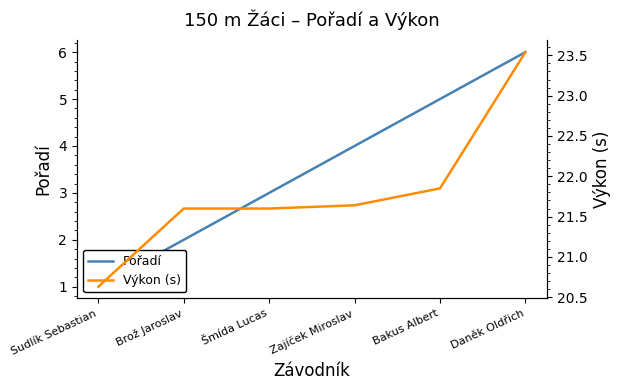

How many data points in Výkon (s) are less than 21?

1